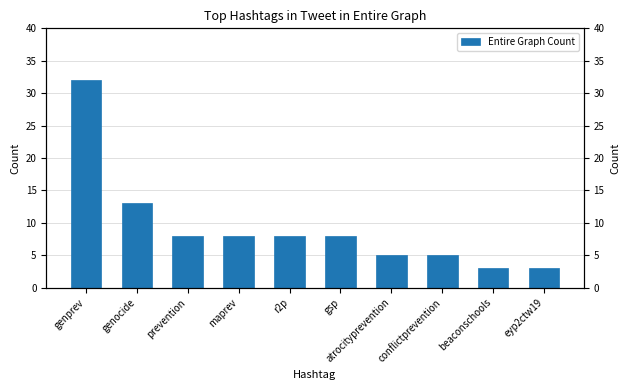

List the labels in order of value, largest first.

genprev, genocide, prevention, maprev, r2p, gsp, atrocityprevention, conflictprevention, beaconschools, eyp2ctw19